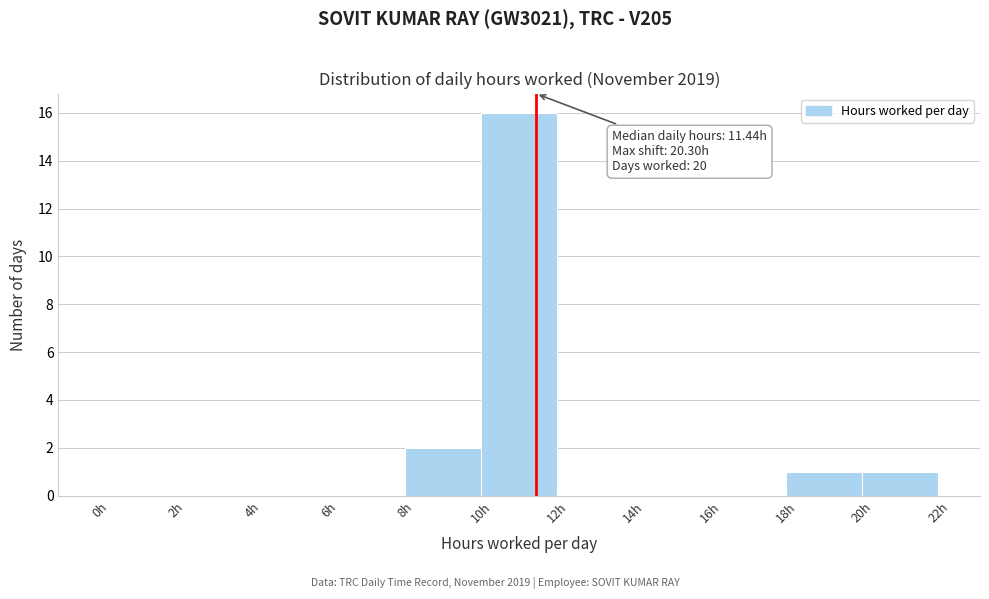

Over which range of the x-axis is the bar tallest?

10 to 12